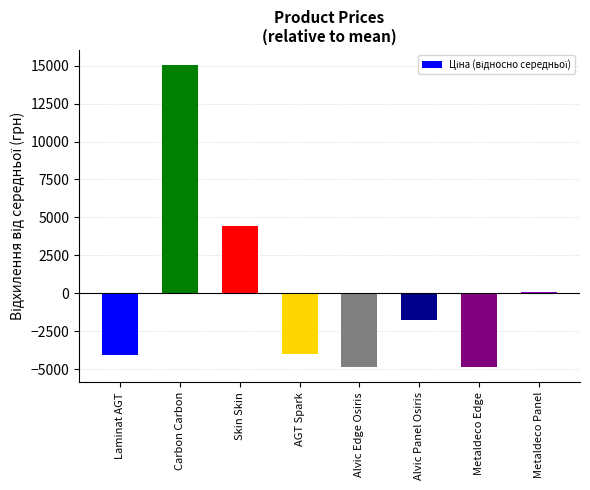

What is the minimum value shown in the chart?

-4879.3